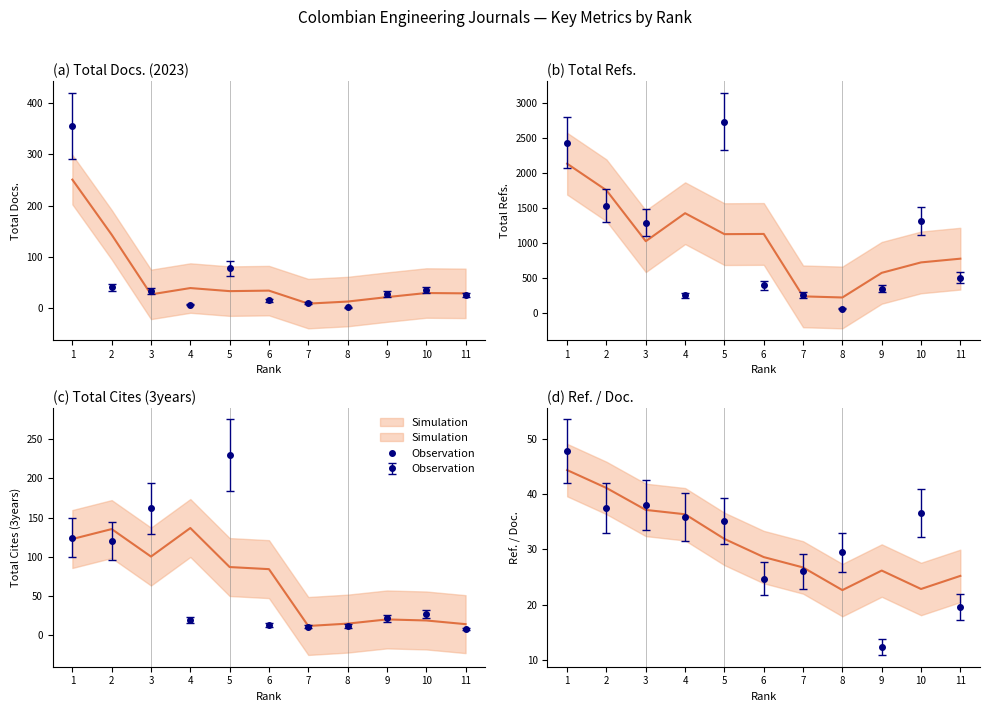

What is the value of the Ref. / Doc. point at the 1st from the left?

47.8